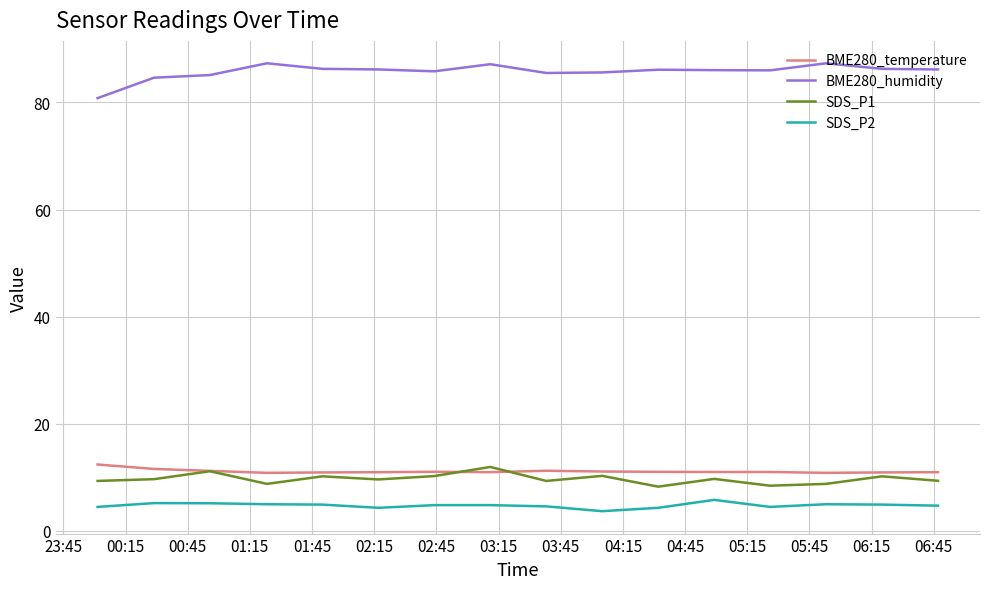

True or false: BME280_humidity and BME280_temperature intersect in this chart.

False